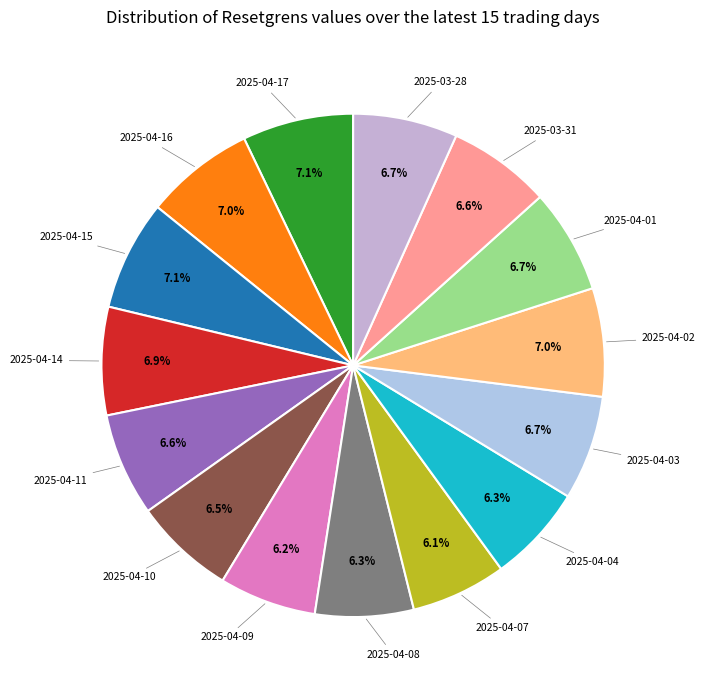

Count the number of slices in the pie.

15